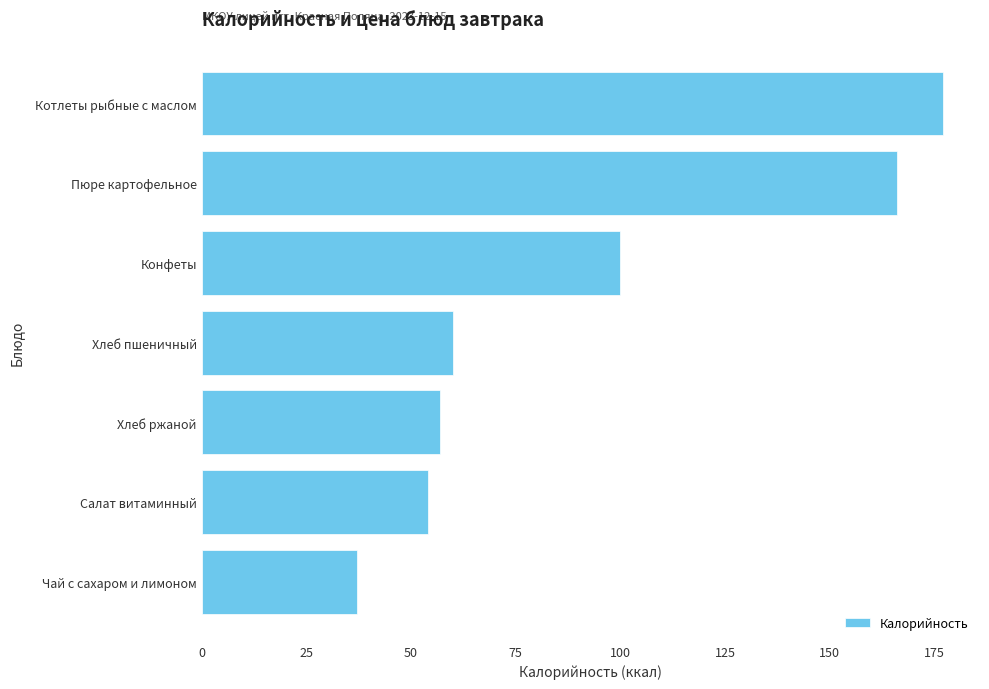

True or false: the data shows 57 at Хлеб ржаной.

True